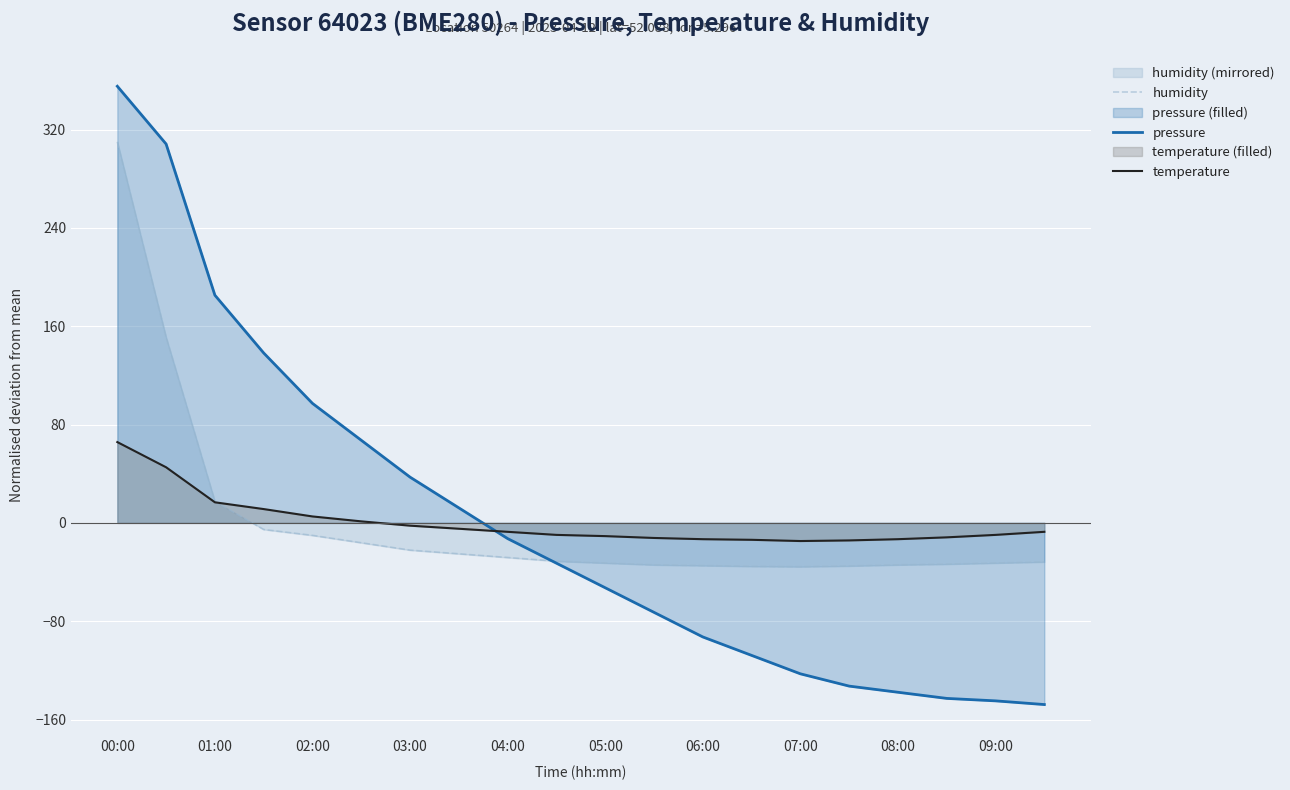

Which series has the largest range (max minus min)?

pressure